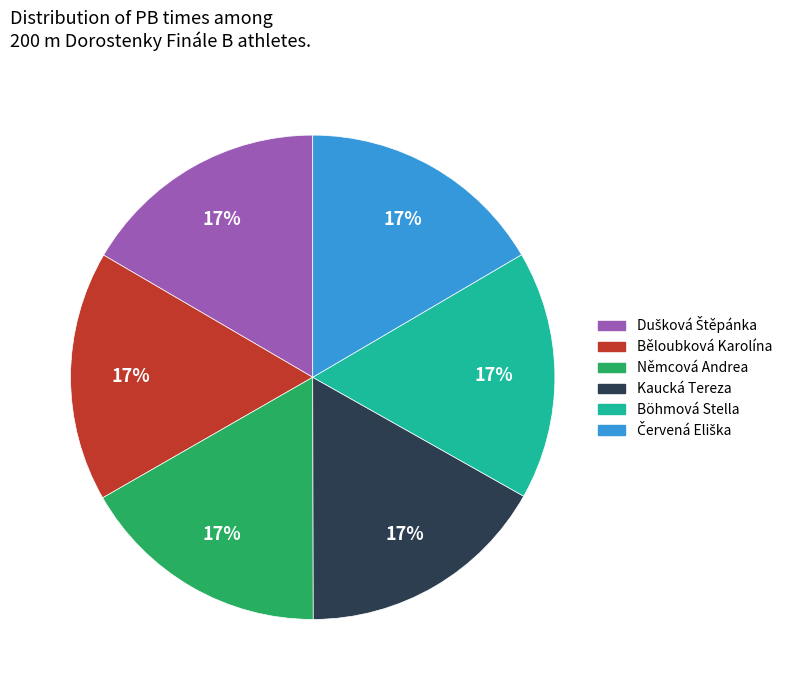

Is it true that Běloubková Karolína is 17% of the pie?

True